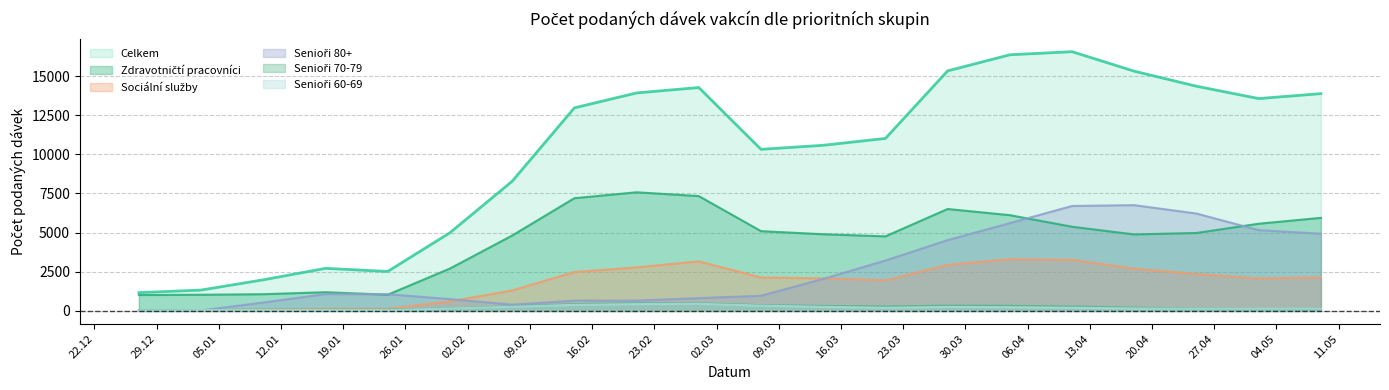

True or false: Seniori 70-79 and Celkem cross at least once.

False